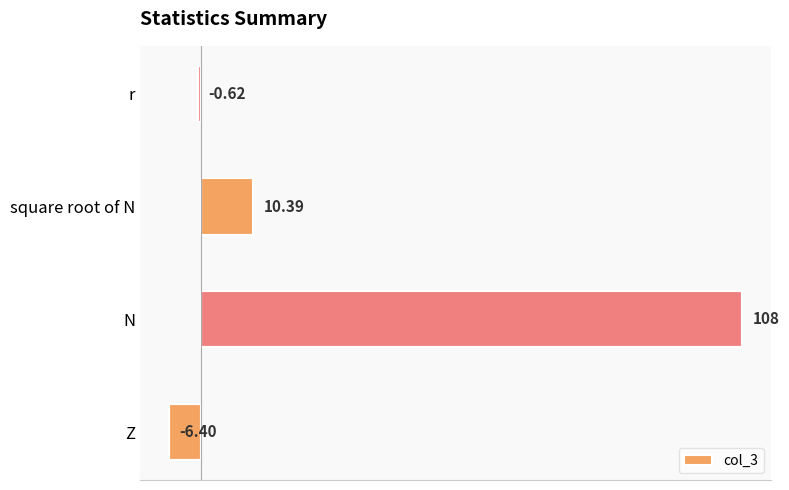

How many bars are there in total?

4